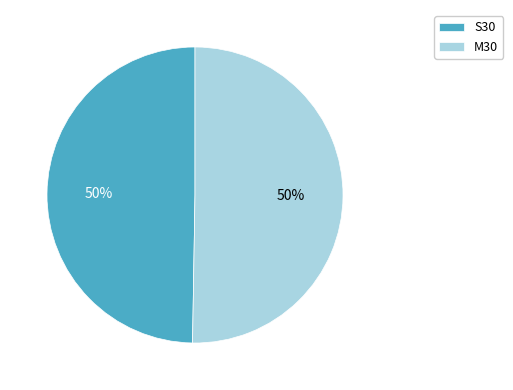

To the nearest percent, what portion does S30 represent?

50%